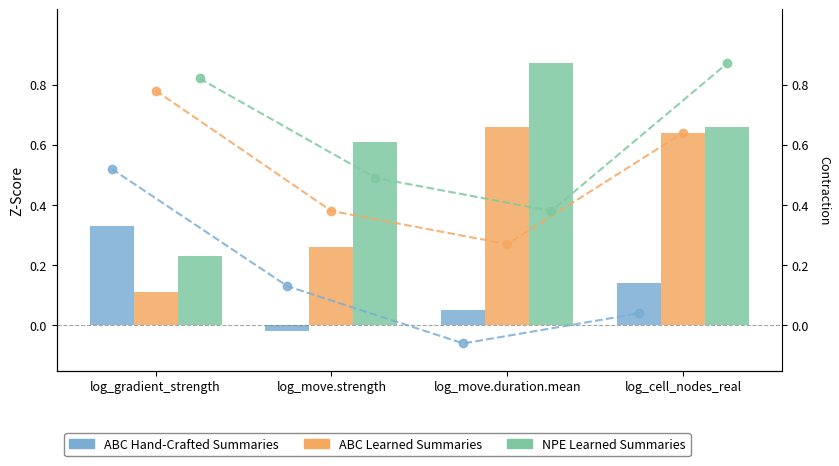

What is the maximum value shown in the chart?

0.9